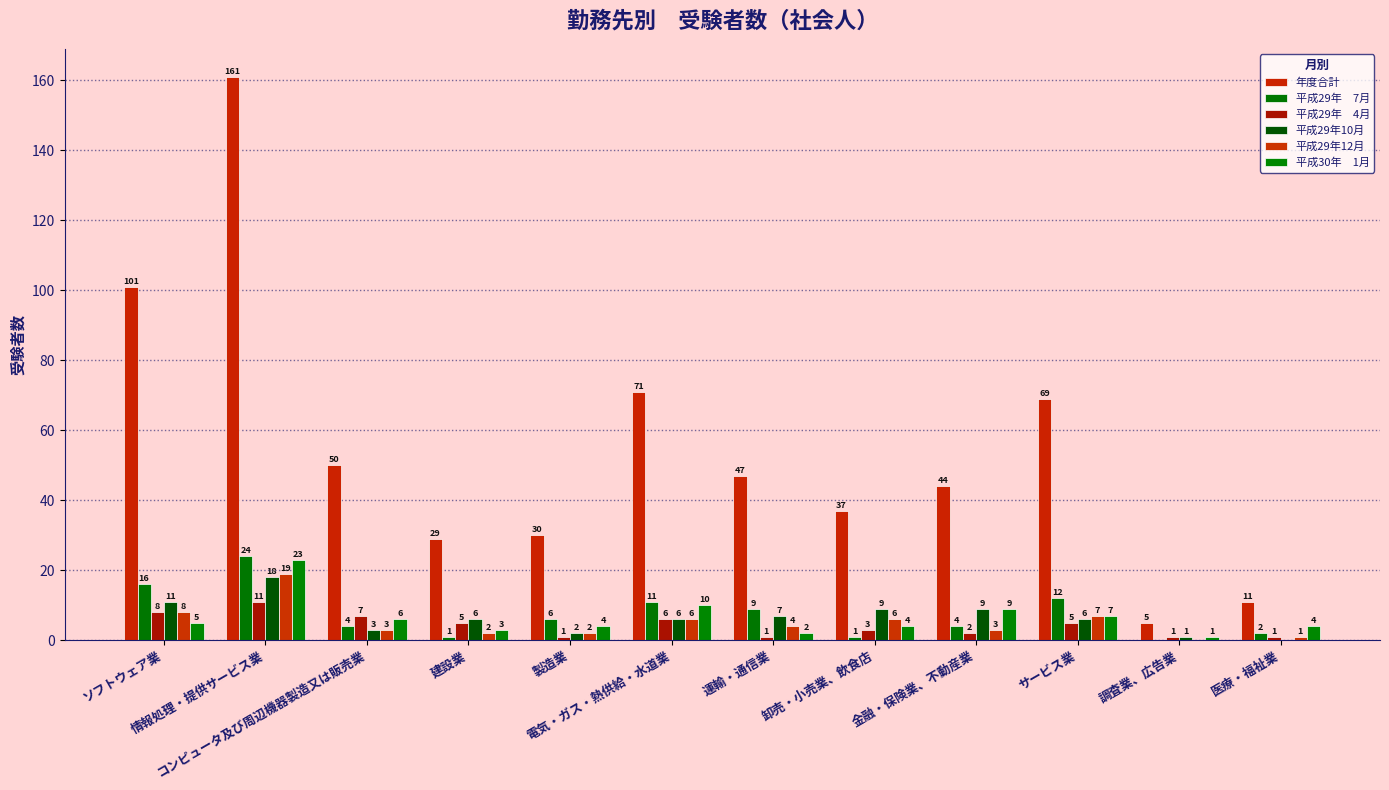

How many series are shown in this chart?

6